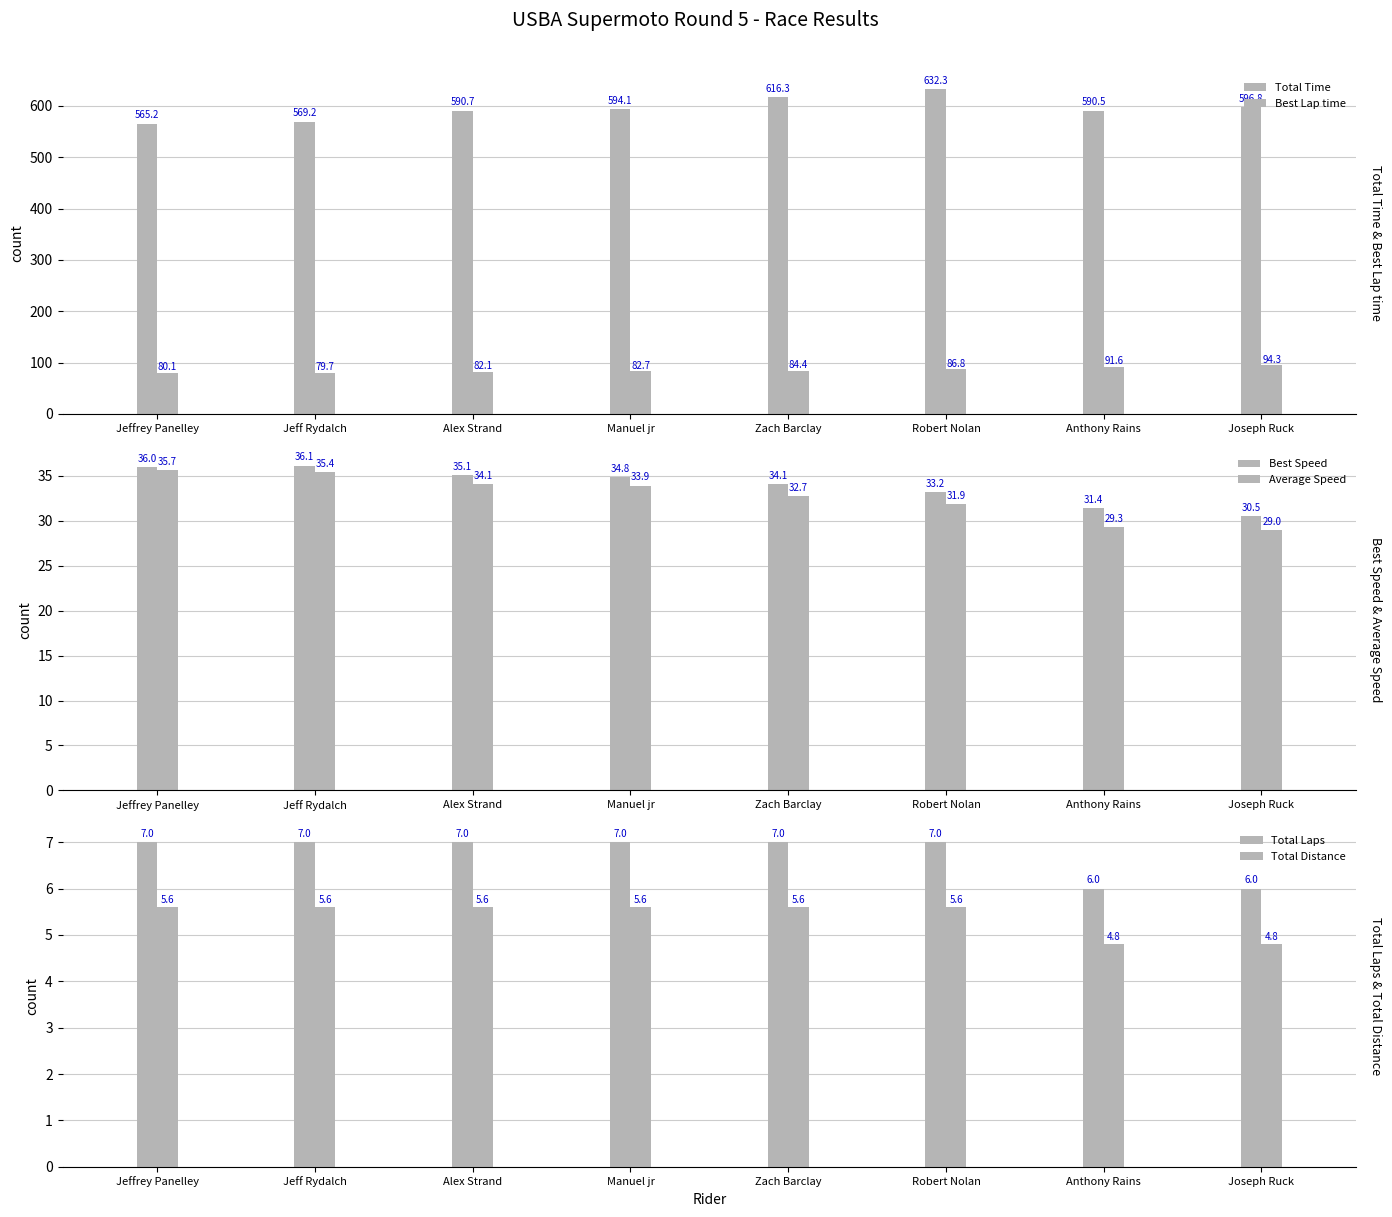

What is the total value across all series at Zach Barclay?

780.2